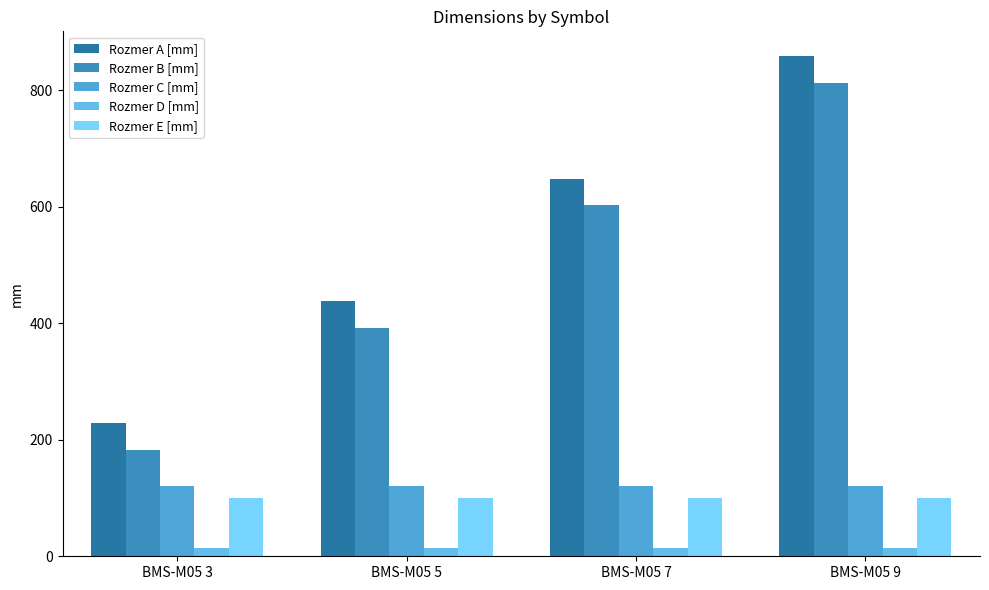

Count the number of data series in this chart.

5